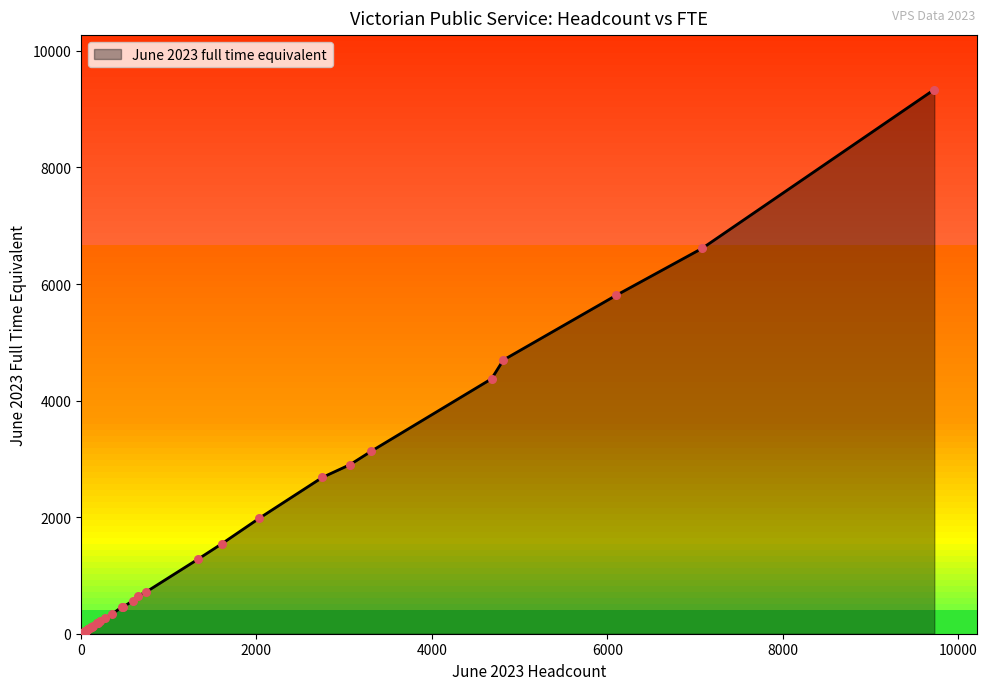

What is the change in value from 3309 to 82?

-3051.5